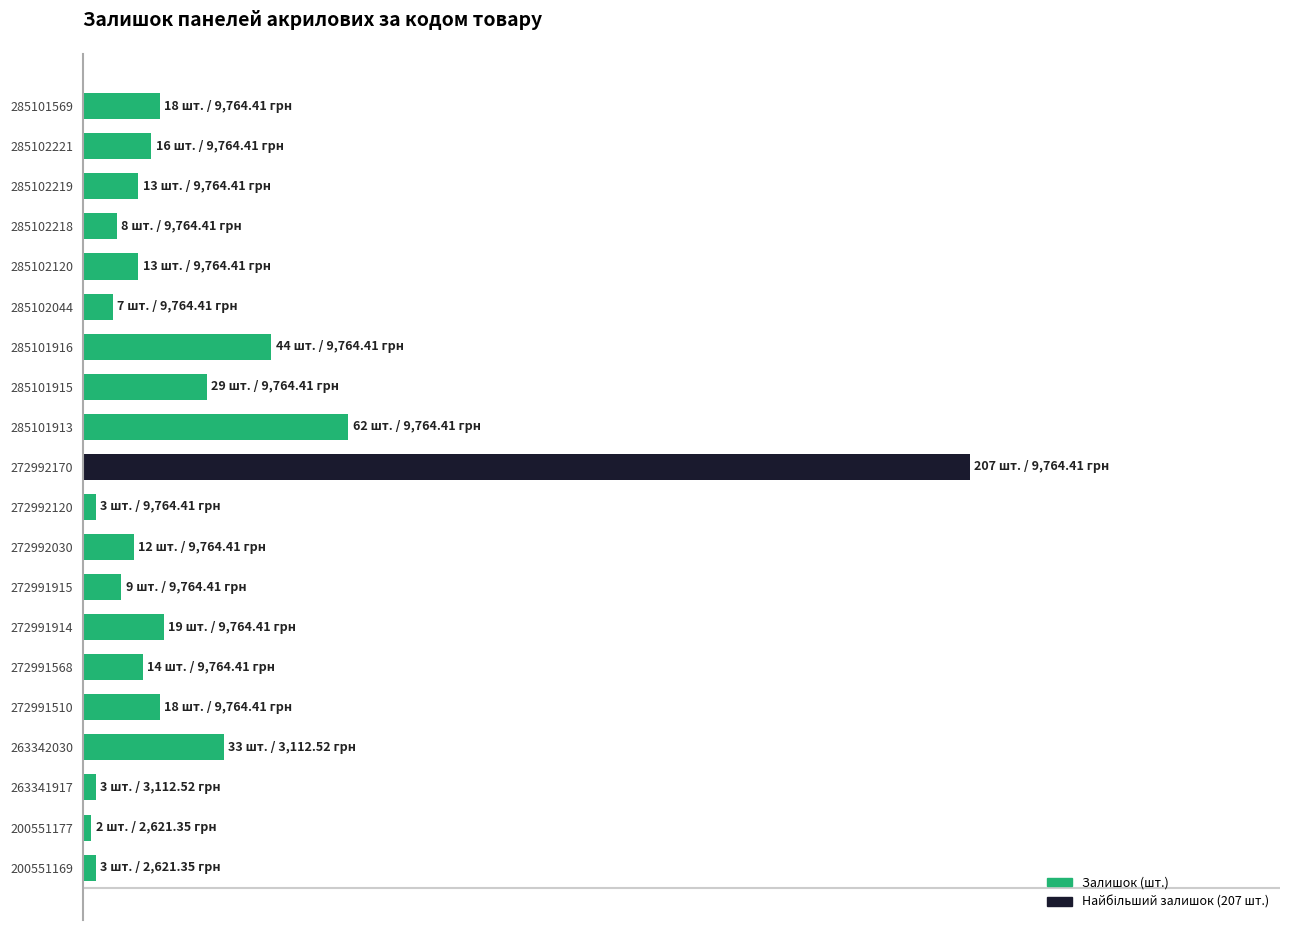

Does the chart contain any negative values?

No